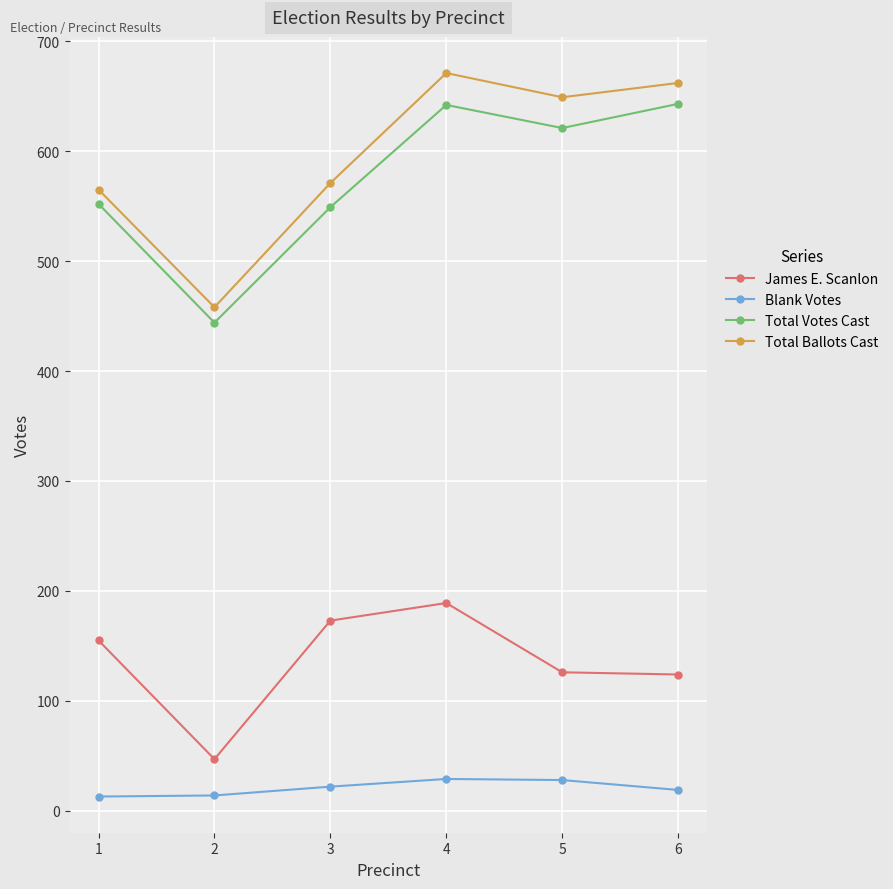

What is the greatest value displayed?

671